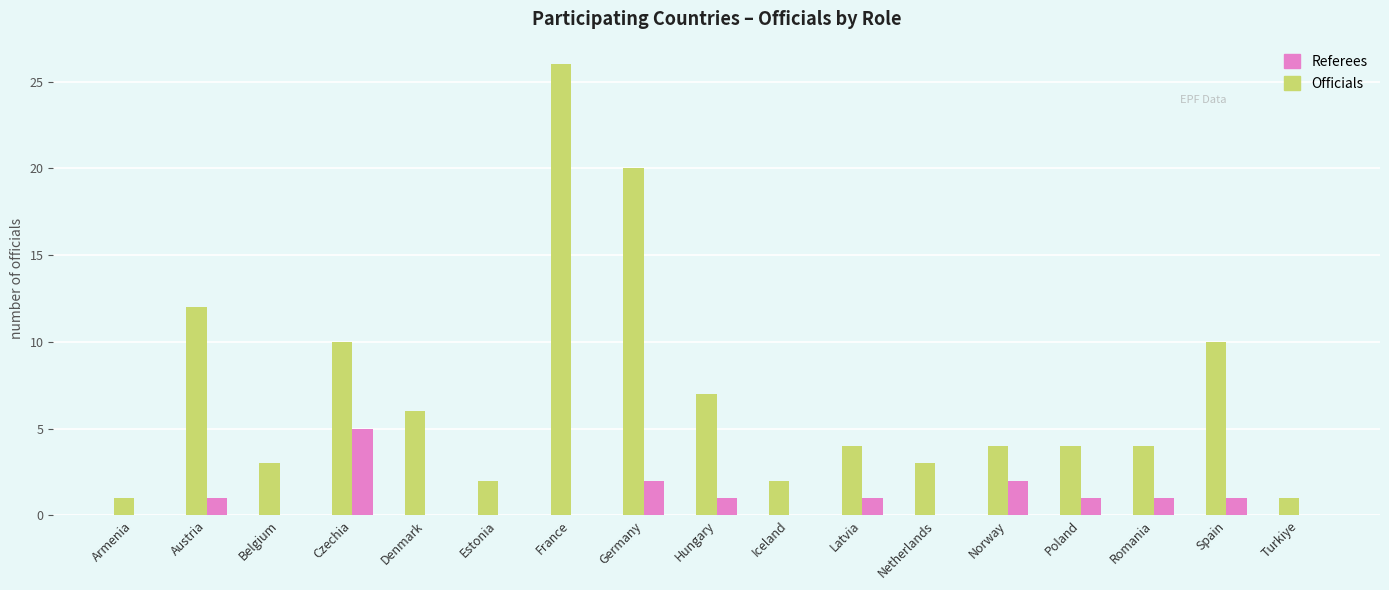

What is the sum of all Referees values?

15